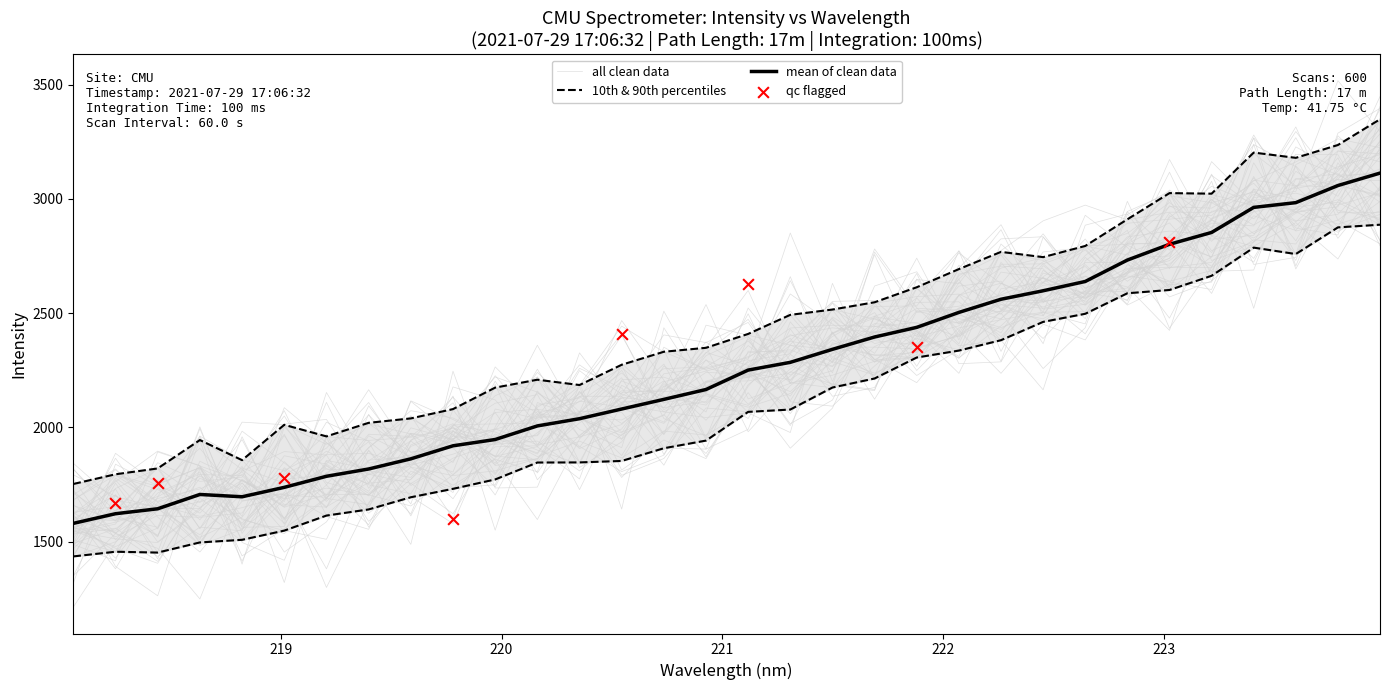

What is the ratio of the value at 221.3083 to the value at 218.6332?

1.3